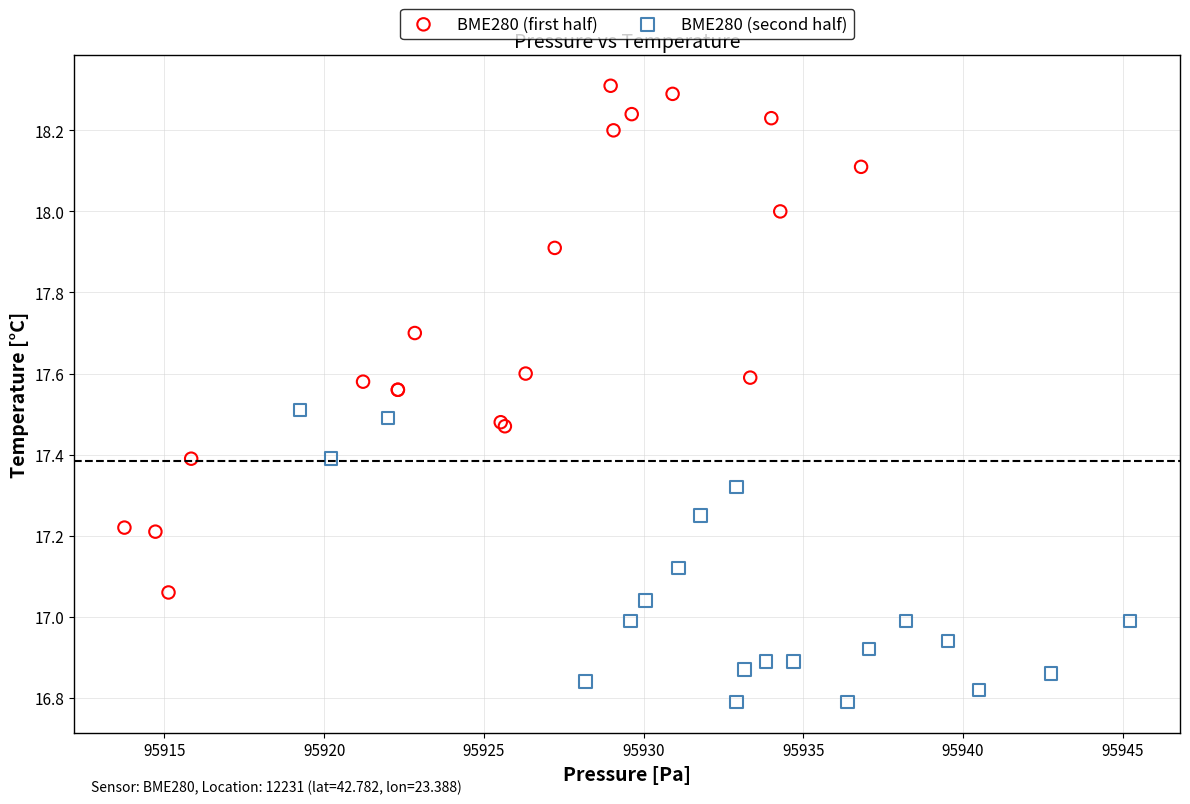

Which series contains the highest Y value?

BME280 (first half)